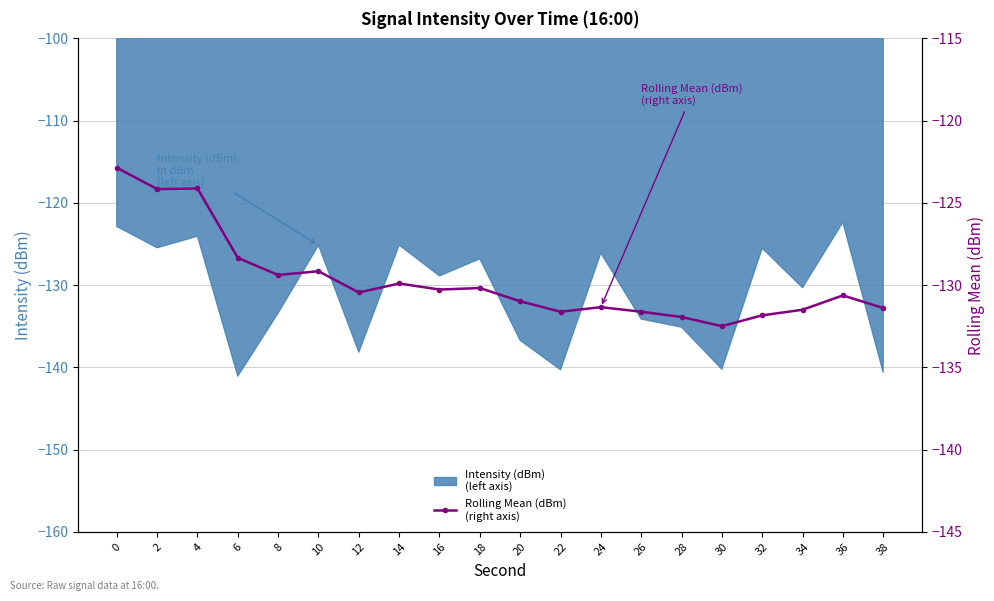

Where is the first local minimum?

2